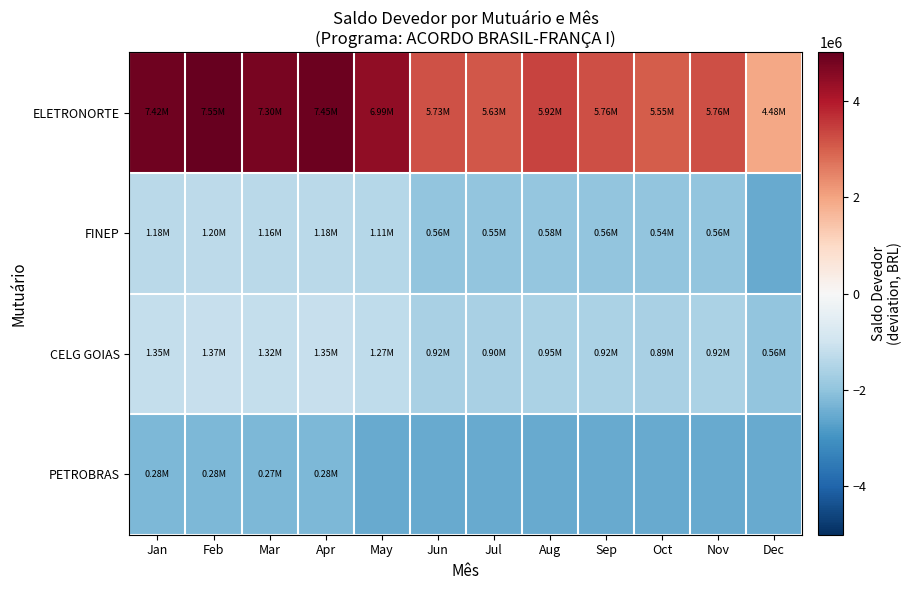

Which series has the largest range (max minus min)?

ELETRONORTE